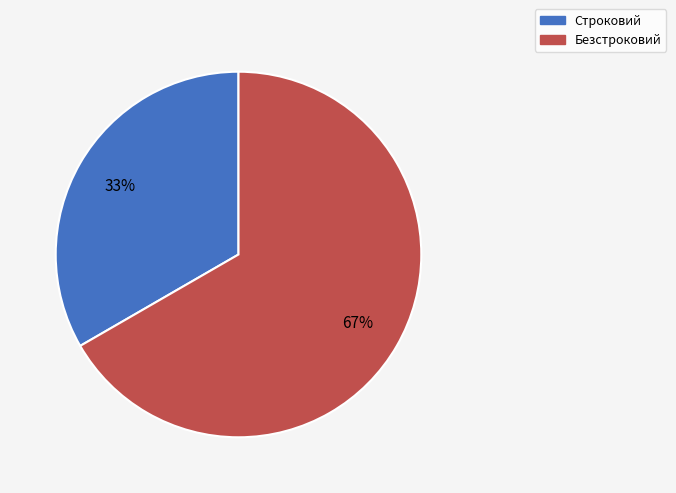

To the nearest percent, what is the average slice percentage?

50%